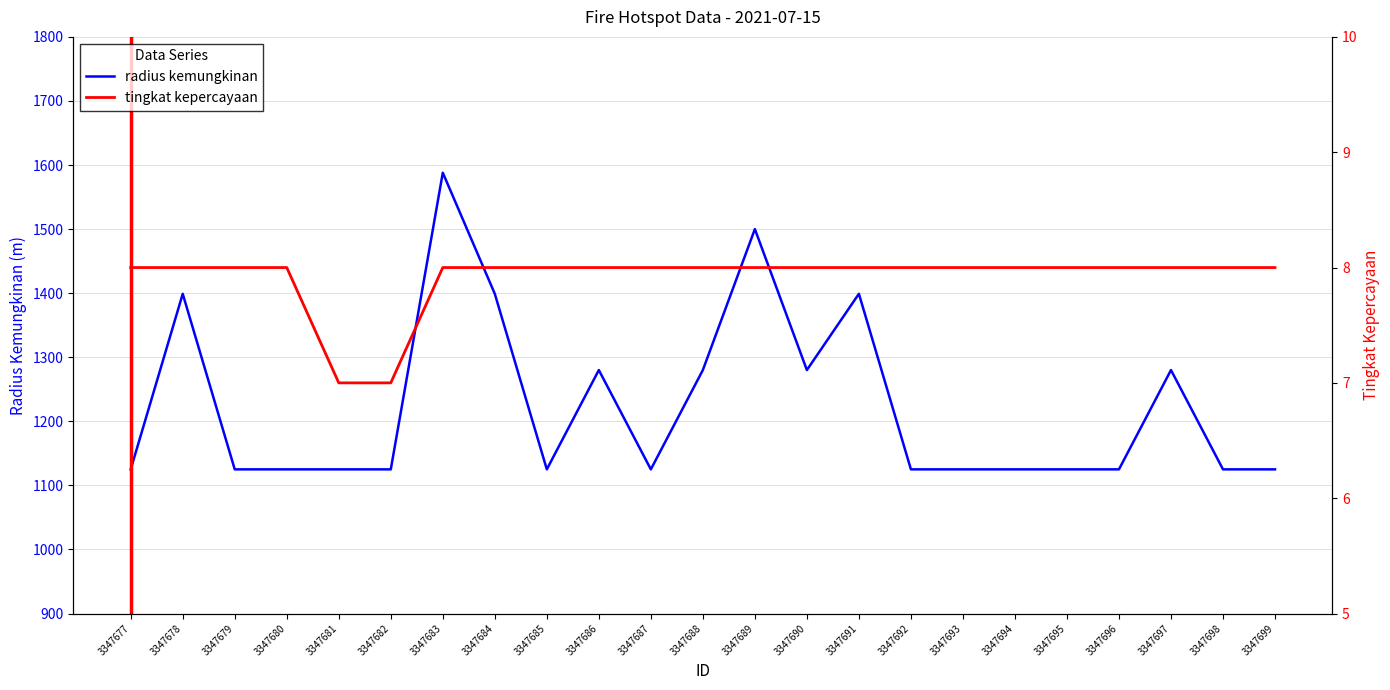

How many radius kemungkinan values are between 1125 and 1280?

18